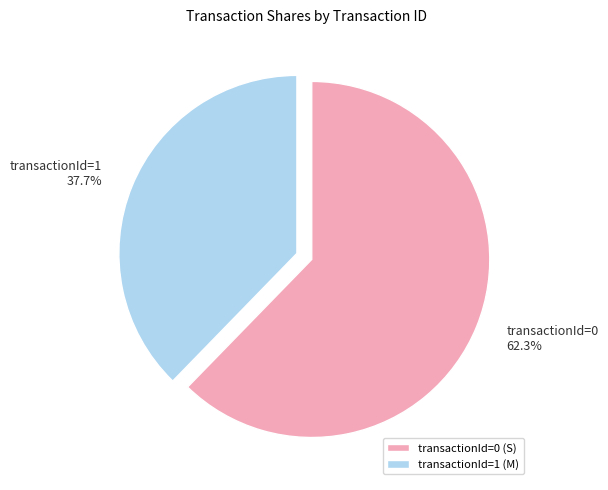

How many segments does this pie chart have?

2